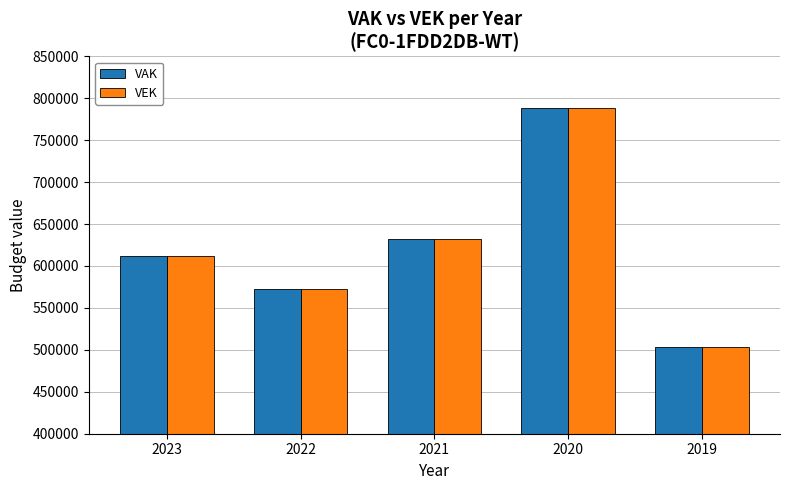

What is the total value across all series at 2021?

1265211